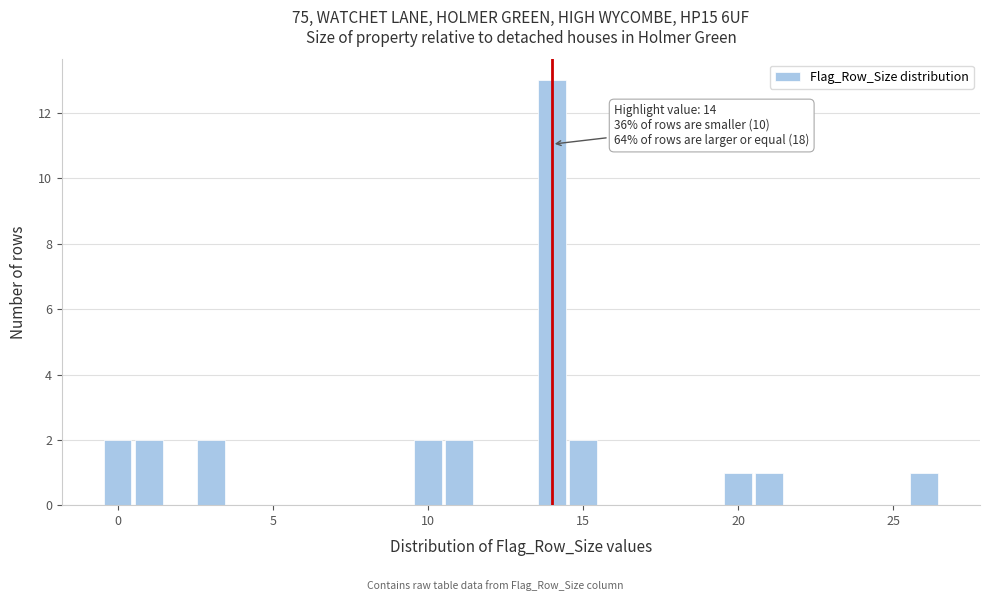

Around what value on the x-axis is the tallest bar? Give the approximate position of its centre, as read against the axis.

14.0